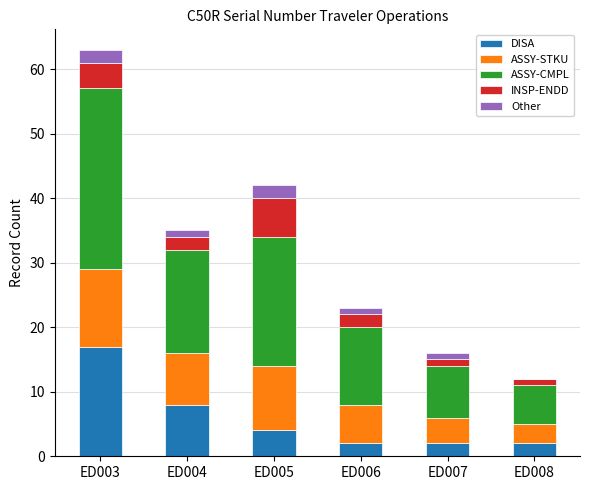

What is the maximum value for DISA?

17